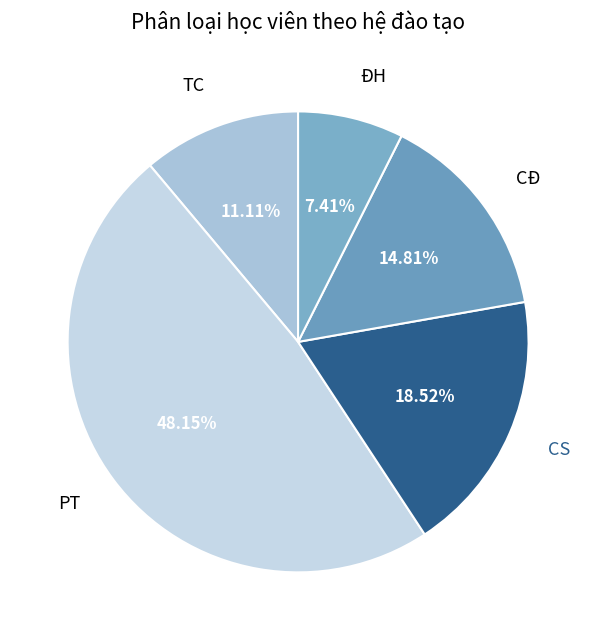

Count the number of slices in the pie.

5